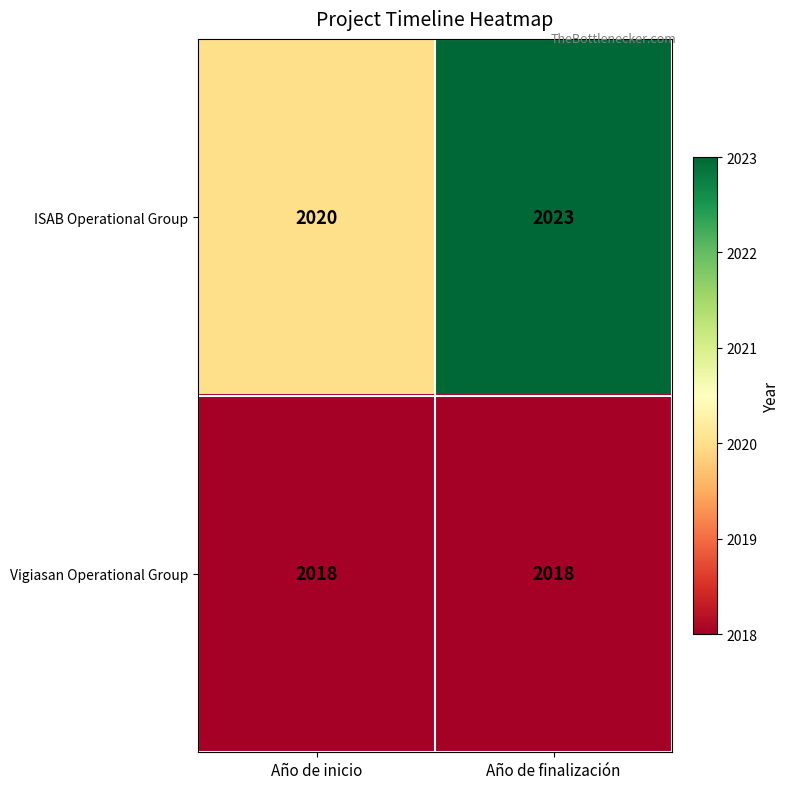

What is the sum of all ISAB Operational Group values?

4043